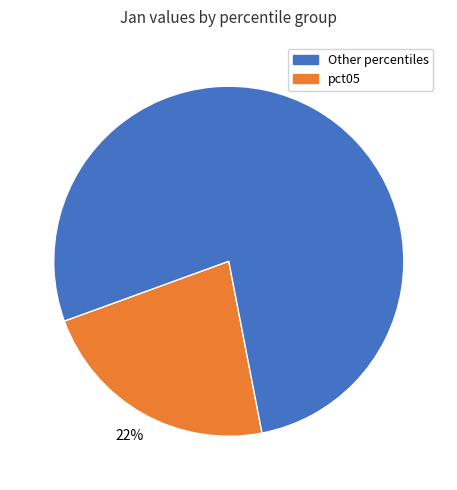

Count the number of slices in the pie.

2